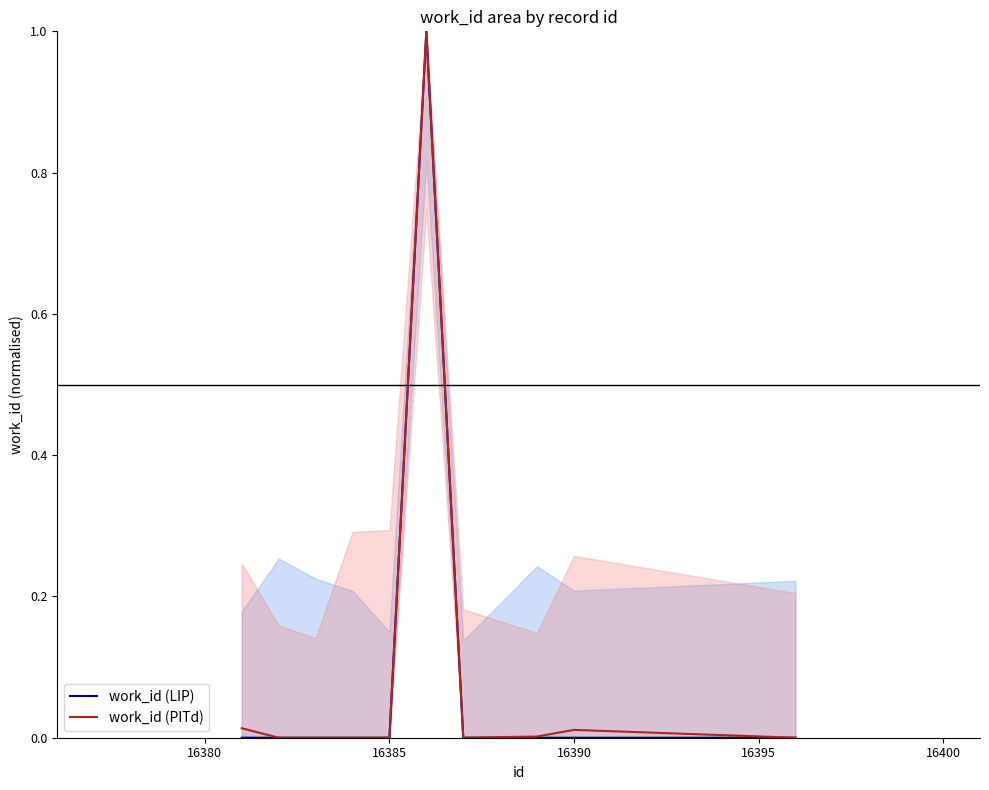

True or false: work_id (PITd) has a value of 0.5 at 16385.

False